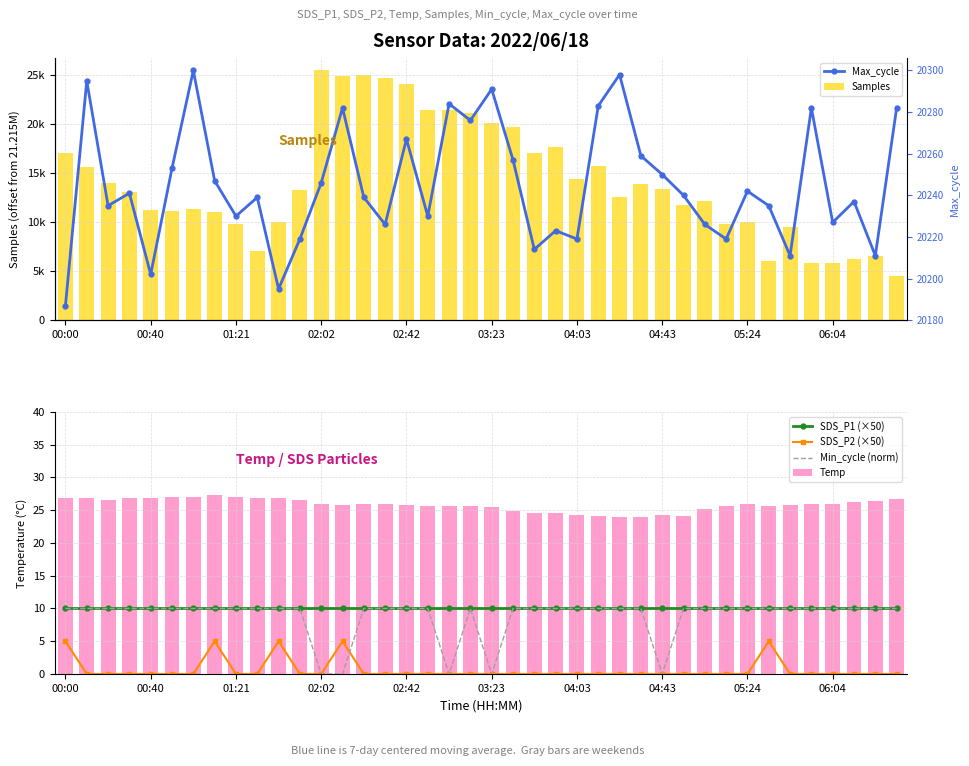

At which category is the sum across all series the highest?

13